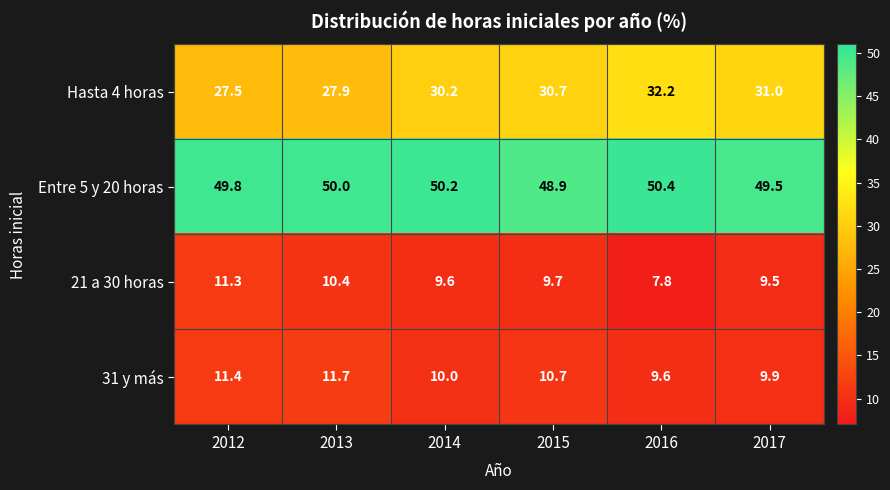

Which series has the widest spread of values?

Hasta 4 horas